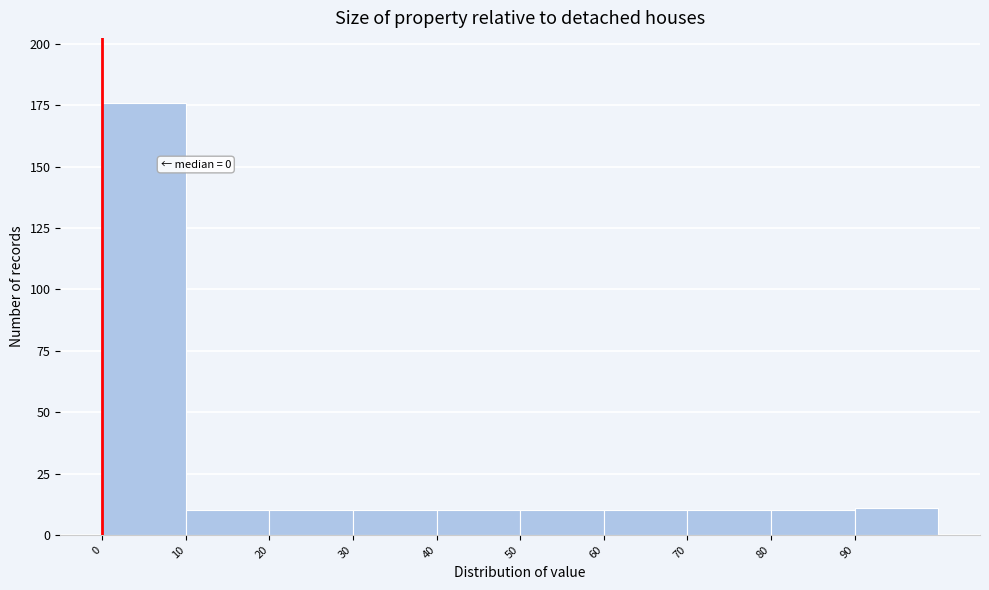

Which range on the x-axis has the tallest bar?

0 to 10